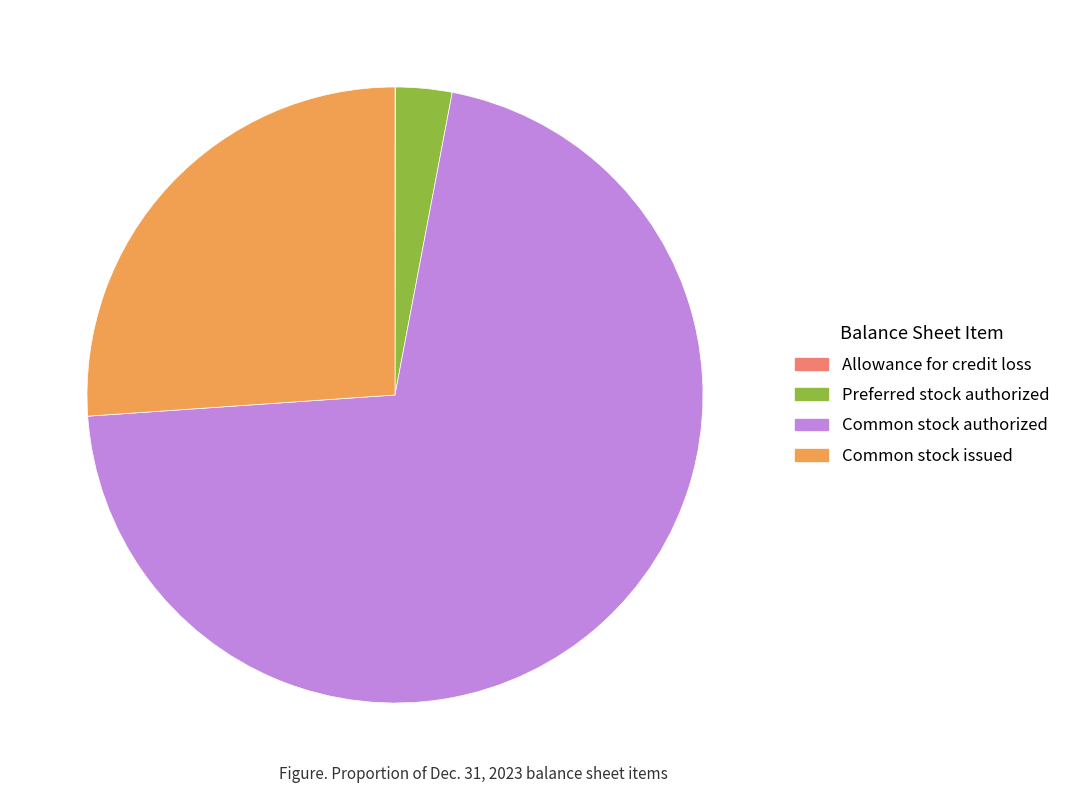

Is there any slice that represents more than half of the pie?

Yes